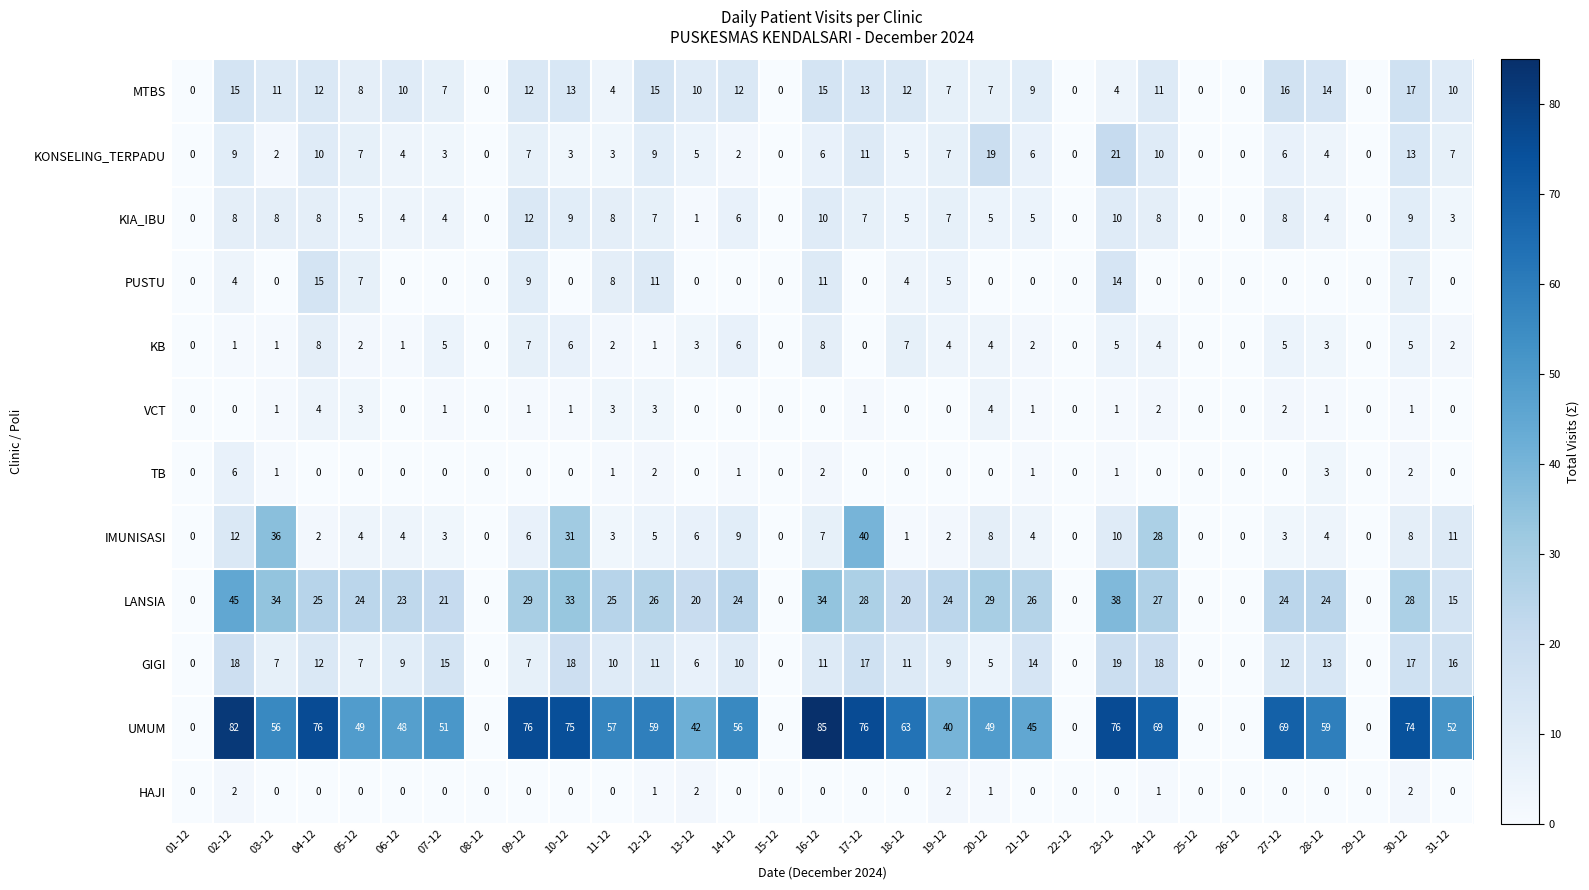

List the series in order of their peak value, highest first.

UMUM, LANSIA, IMUNISASI, KONSELING_TERPADU, GIGI, MTBS, PUSTU, KIA_IBU, KB, TB, VCT, HAJI